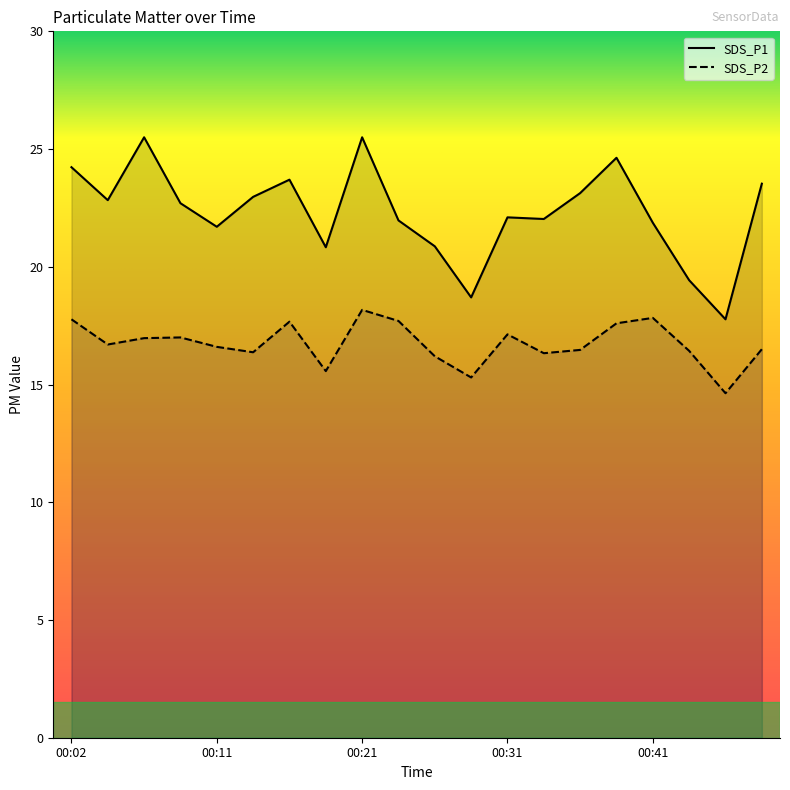

What is the difference between the highest and lowest values at 00:36?

6.7